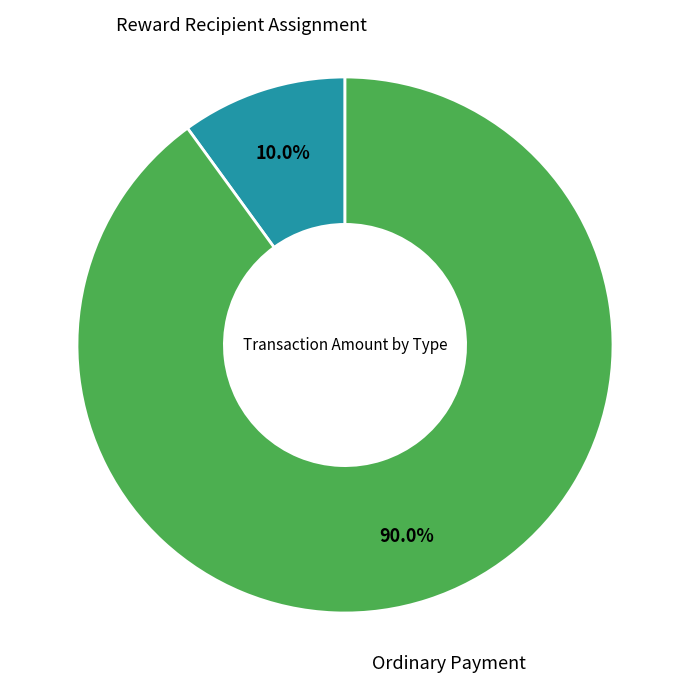

Is there a majority slice in this chart?

Yes